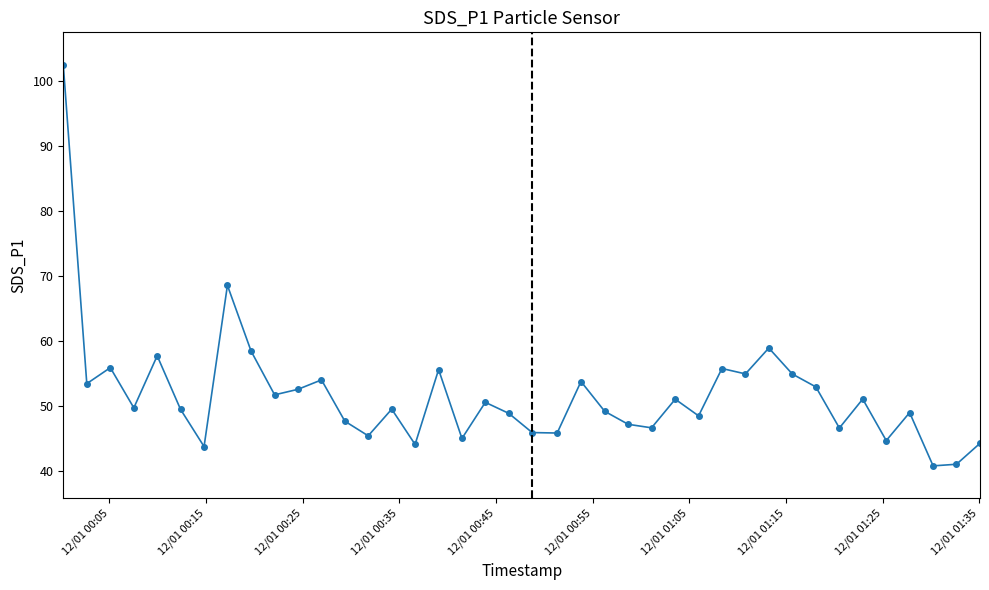

What is the greatest value displayed?

102.4